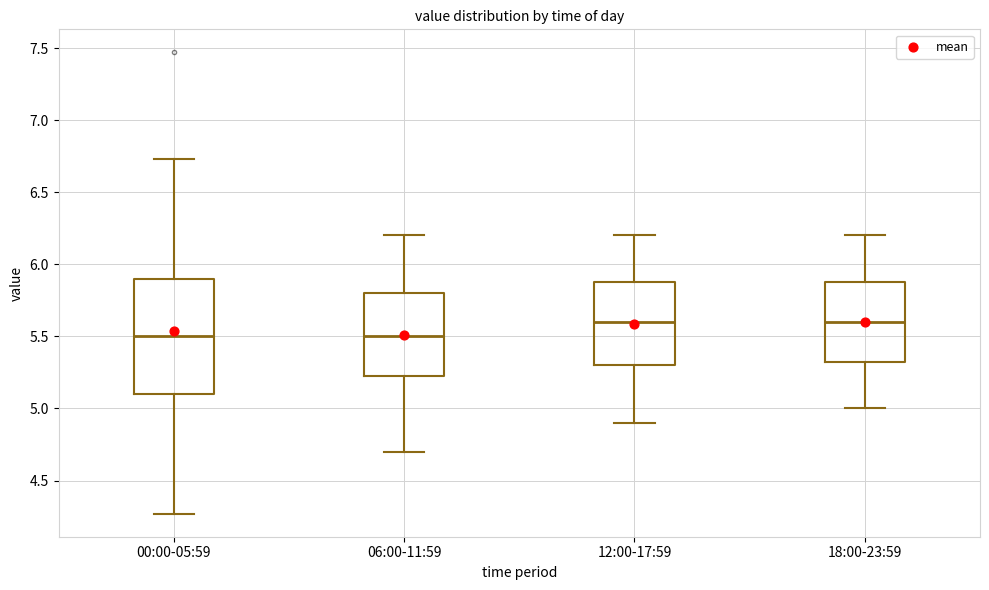

Reading left to right, transcribe this box plot: for each box, give where its median line is, the range the box spans, and where its two whiskers end, as read against the y-axis. The values are not printed on the chart, so give them approximately, as read against the axis.

00:00-05:59: median 5.50, box 5.10 to 5.90, whiskers 4.25 to 6.75
06:00-11:59: median 5.50, box 5.25 to 5.80, whiskers 4.70 to 6.20
12:00-17:59: median 5.60, box 5.30 to 5.90, whiskers 4.90 to 6.20
18:00-23:59: median 5.60, box 5.35 to 5.90, whiskers 5.00 to 6.20